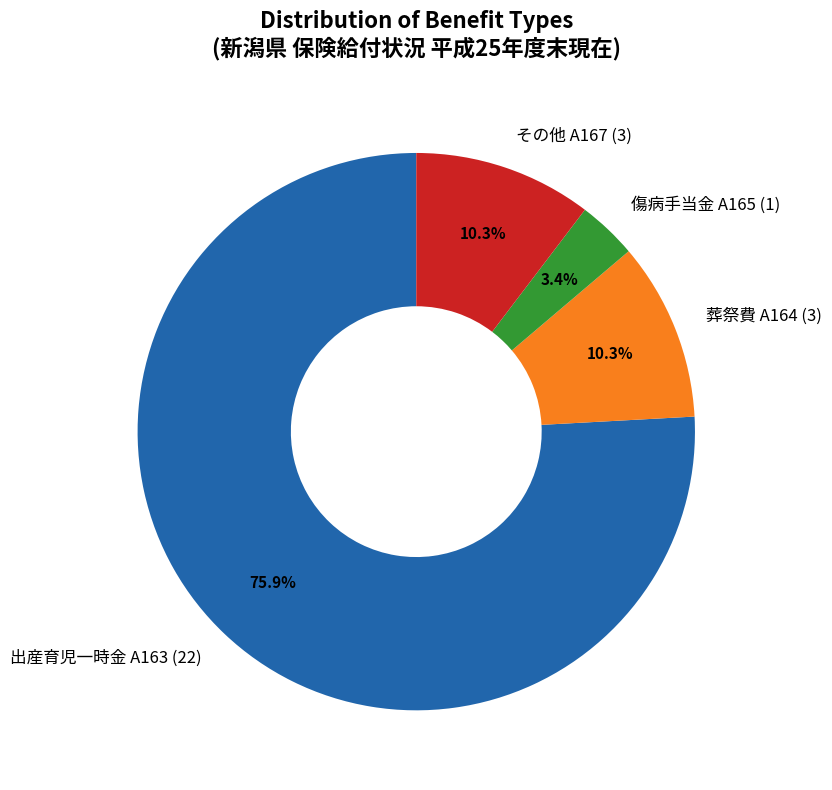

To the nearest percent, what portion does 出産育児一時金 represent?

76%